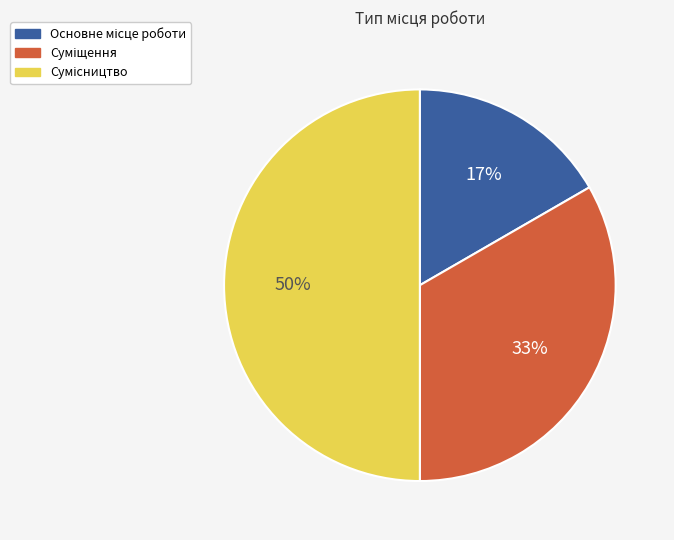

To the nearest percent, what is the average slice percentage?

33%